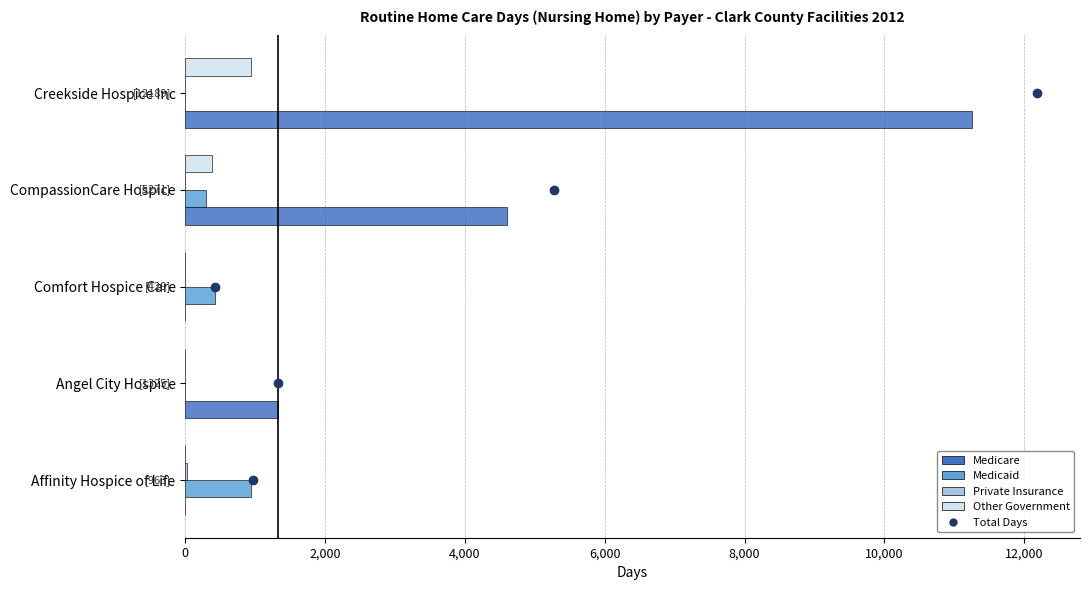

What value does the Other Government series have at CompassionCare Hospice?

380